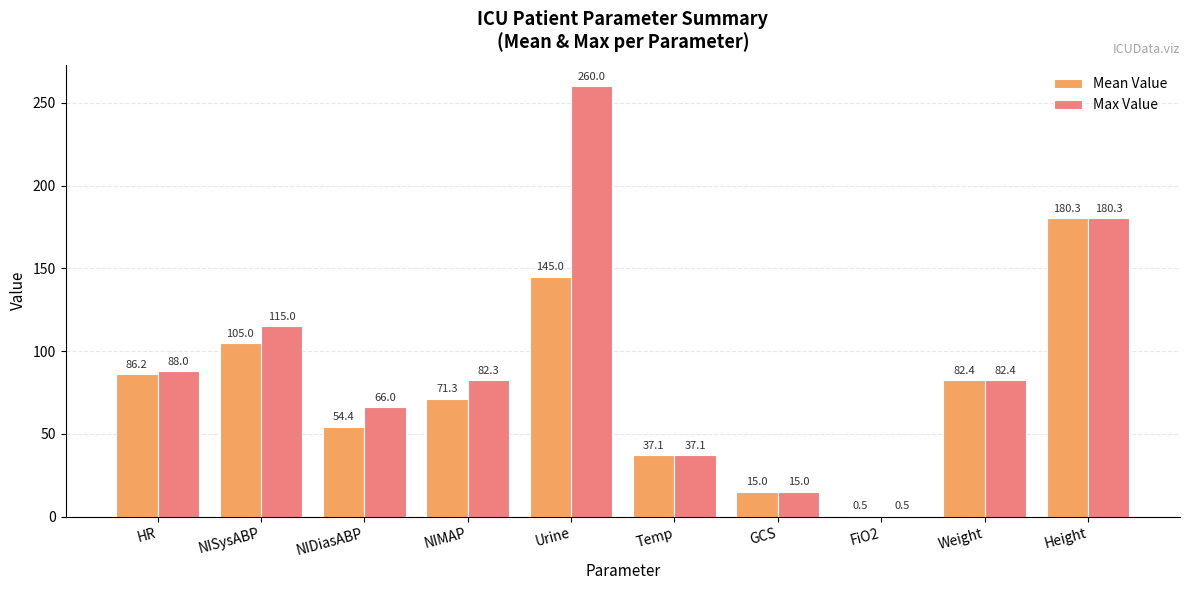

The Mean Value series shows 51.7 at Weight. True or false?

False